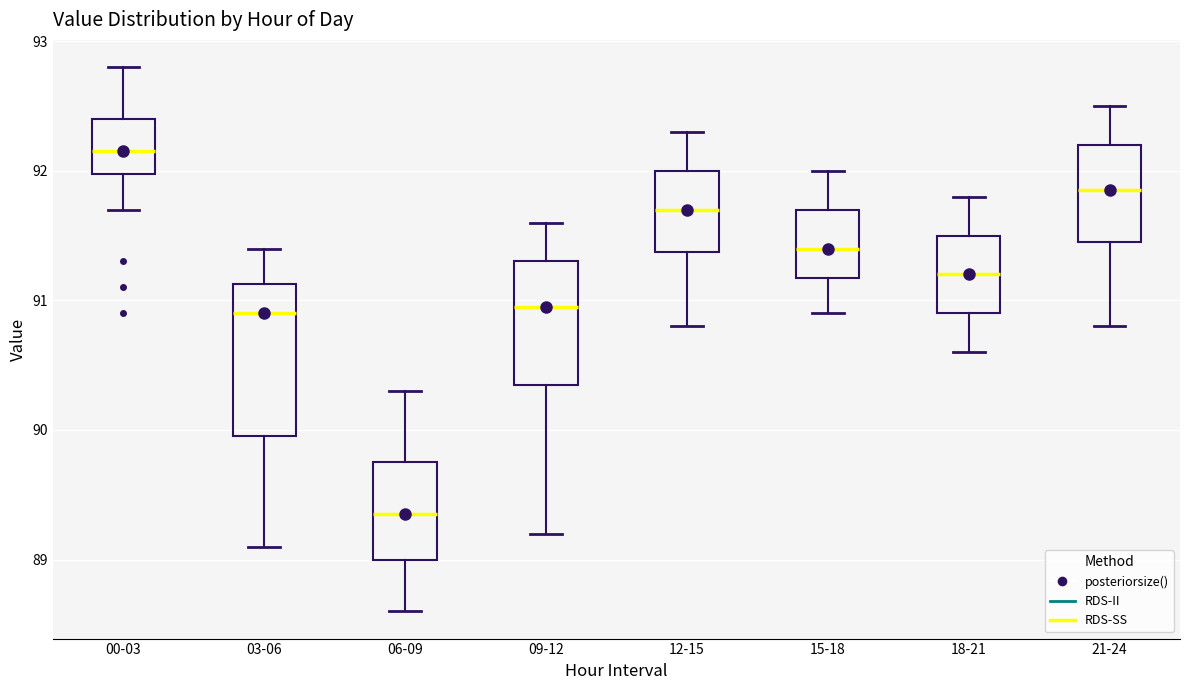

Reading left to right, read every box against the y-axis: the position of its median line, the range the box covers, and the ends of its whiskers. The values are not printed on the chart, so give them approximately, as read against the axis.

00-03: median 92.2, box 92.0 to 92.4, whiskers 91.7 to 92.8
03-06: median 90.9, box 90.0 to 91.1, whiskers 89.1 to 91.4
06-09: median 89.4, box 89.0 to 89.8, whiskers 88.6 to 90.3
09-12: median 91.0, box 90.4 to 91.3, whiskers 89.2 to 91.6
12-15: median 91.7, box 91.4 to 92.0, whiskers 90.8 to 92.3
15-18: median 91.4, box 91.2 to 91.7, whiskers 90.9 to 92.0
18-21: median 91.2, box 90.9 to 91.5, whiskers 90.6 to 91.8
21-24: median 91.9, box 91.5 to 92.2, whiskers 90.8 to 92.5